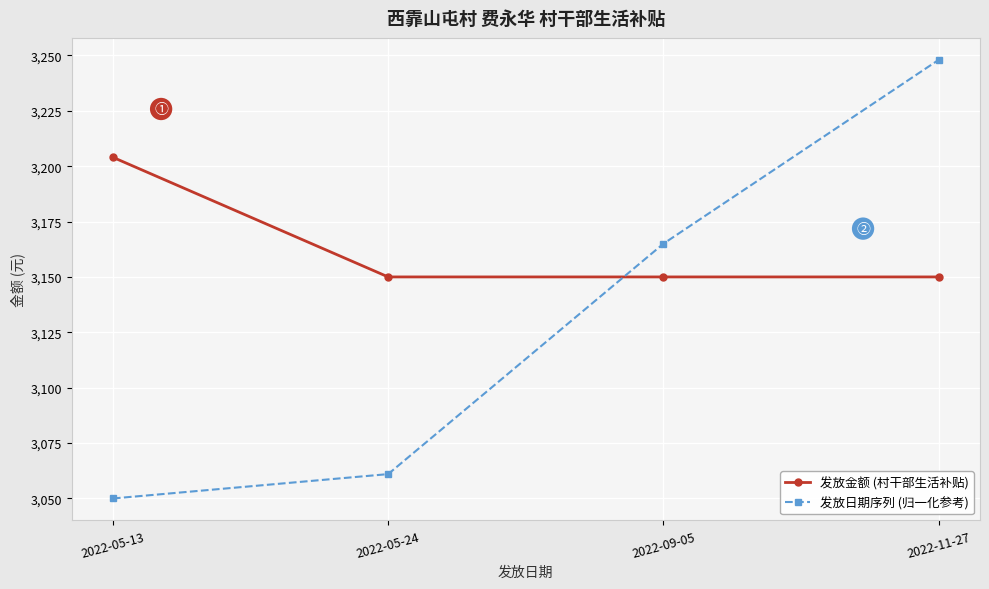

Where do 发放日期序列 (归一化参考) and 发放金额 (村干部生活补贴) first cross each other?

2022-05-24 and 2022-09-05